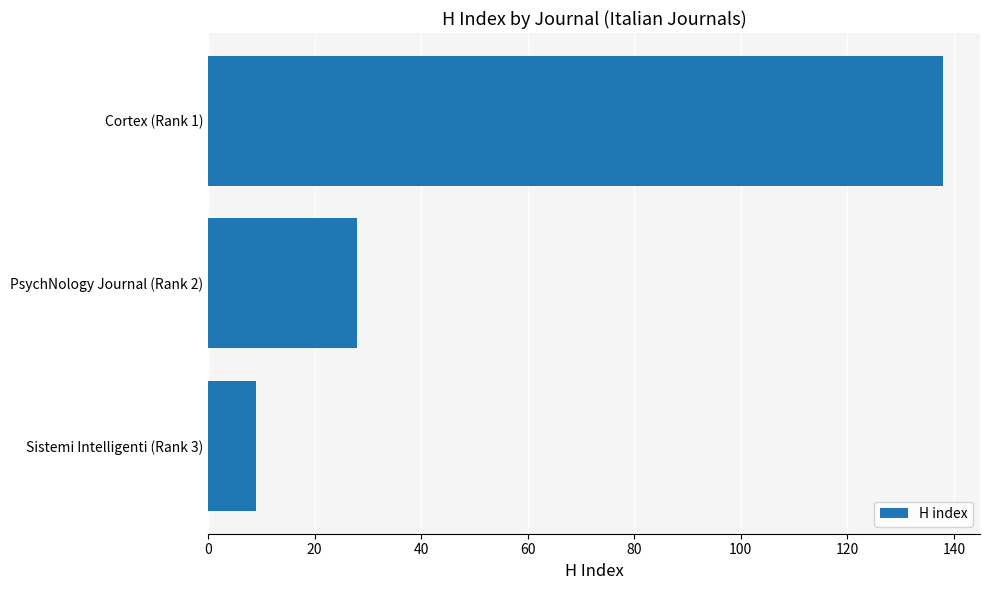

Is it true that the value at PsychNology Journal (Rank 2) is 10?

False